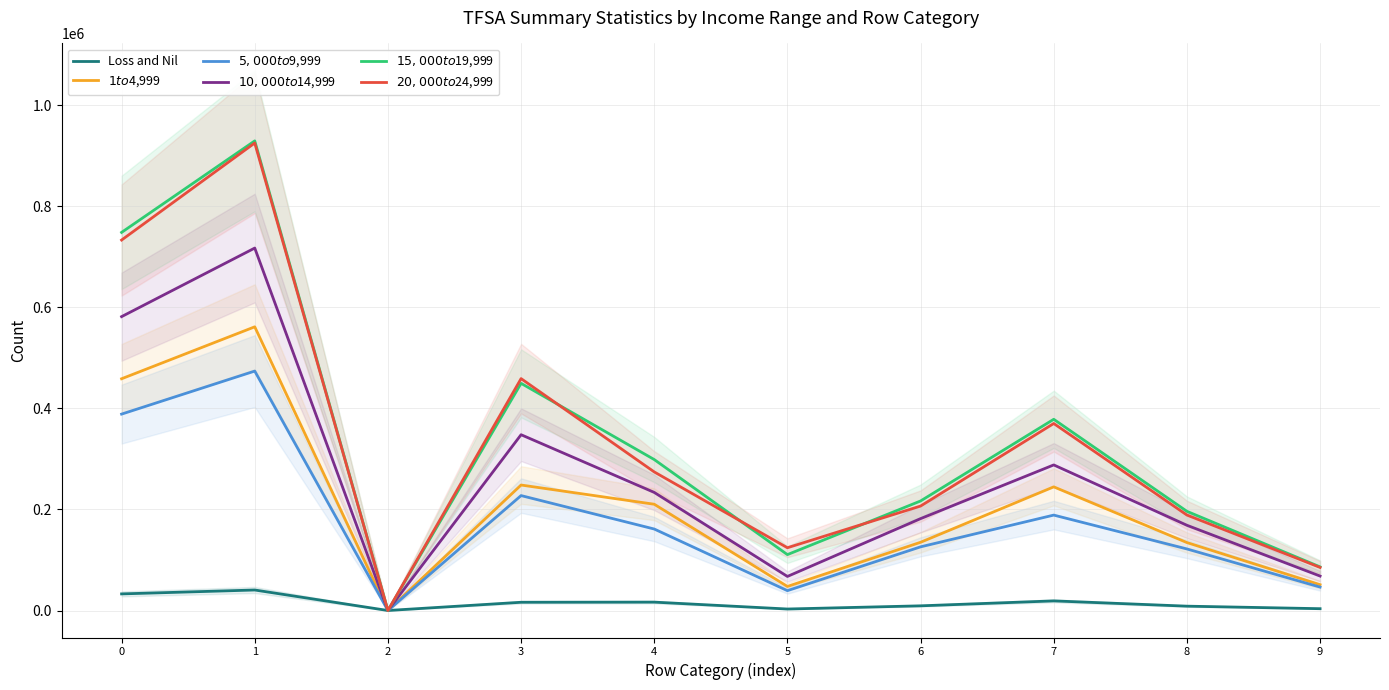

At which label is $1 to $4,999 closest to 280610?

3